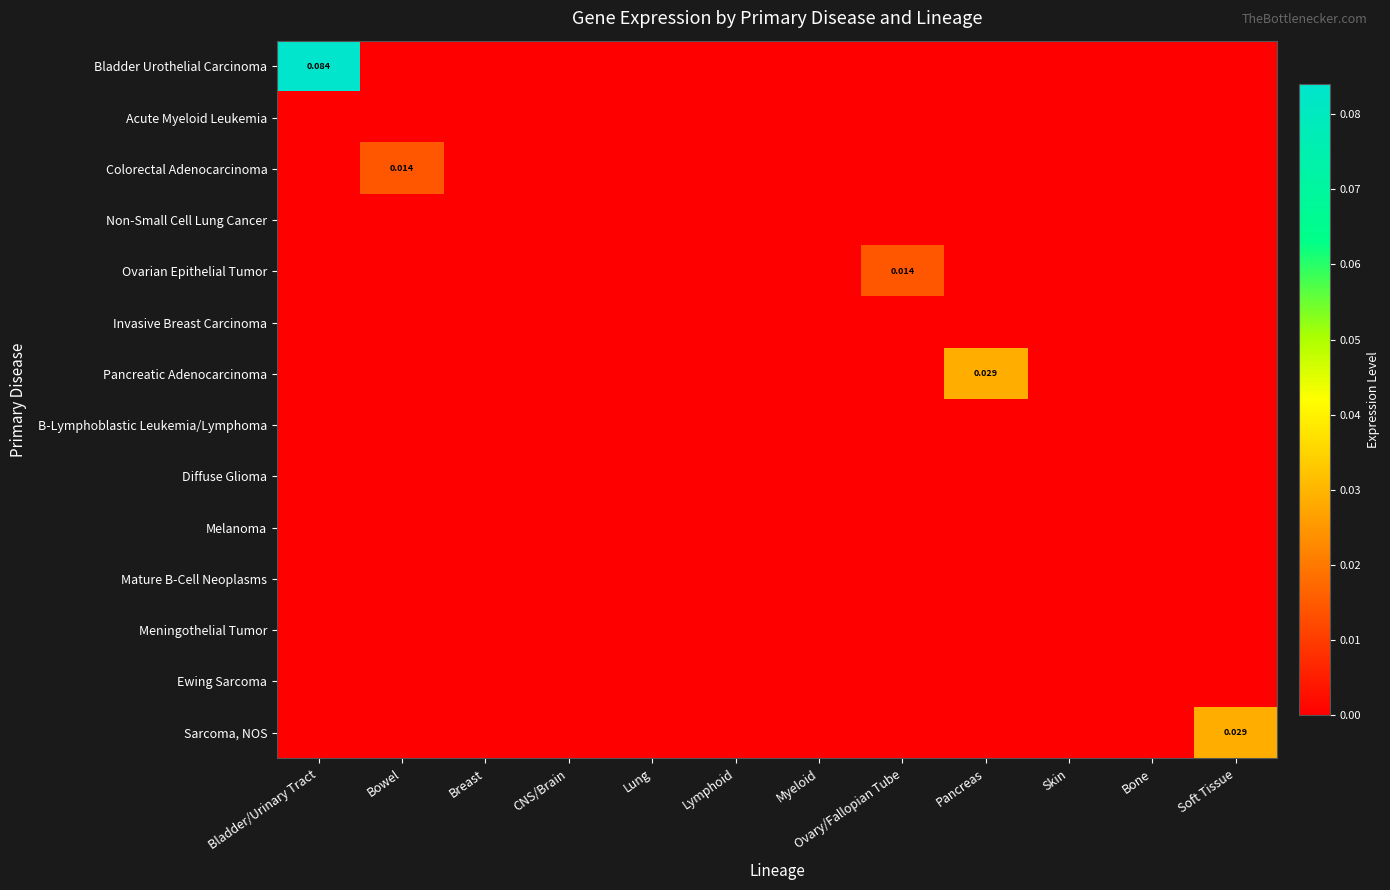

Rank the categories by Colorectal Adenocarcinoma value from highest to lowest.

Bowel, Bladder/Urinary Tract, Breast, CNS/Brain, Lung, Lymphoid, Myeloid, Ovary/Fallopian Tube, Pancreas, Skin, Bone, Soft Tissue